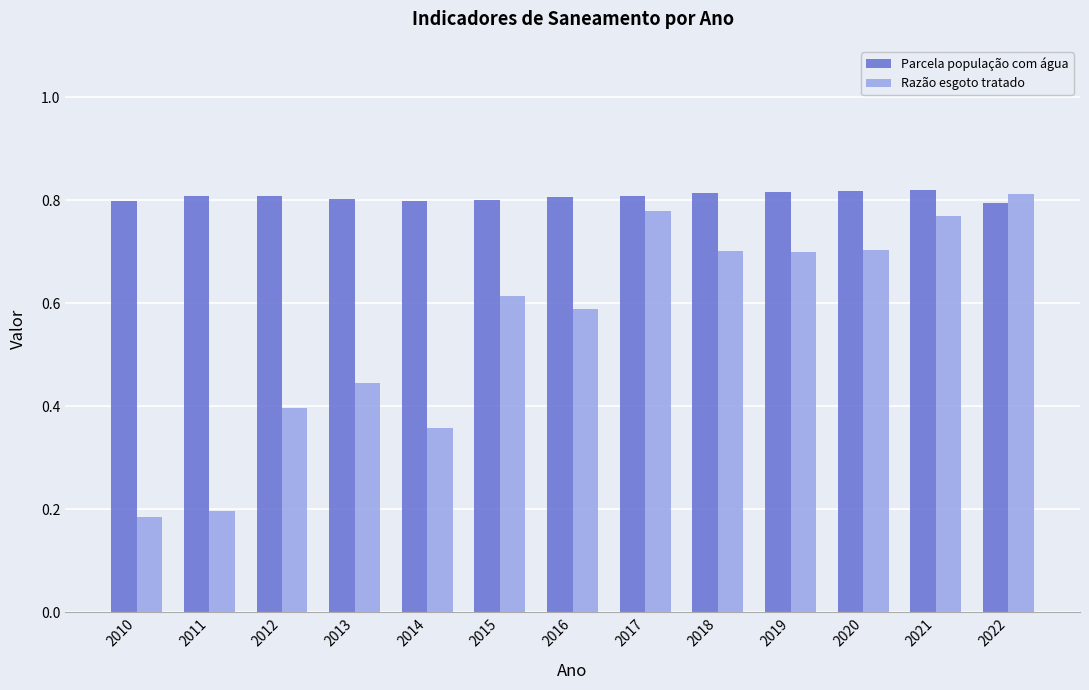

At 2010, list the series in order from smallest to largest.

Razão esgoto tratado, Parcela população com água